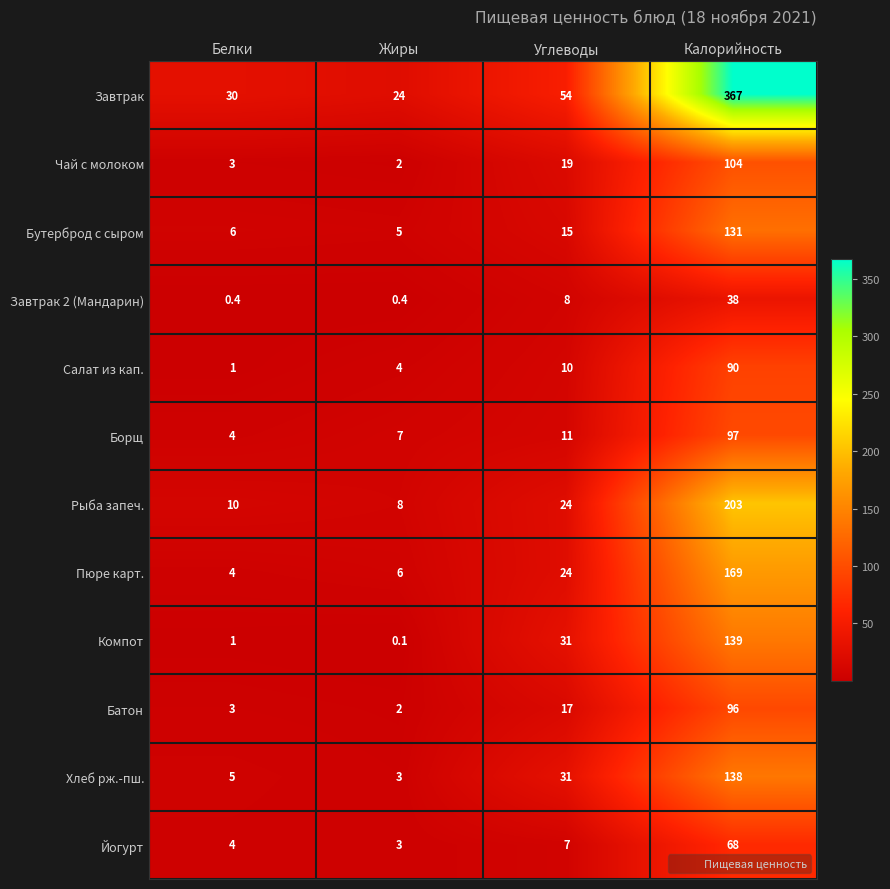

What is the maximum value for Батон?

96.0